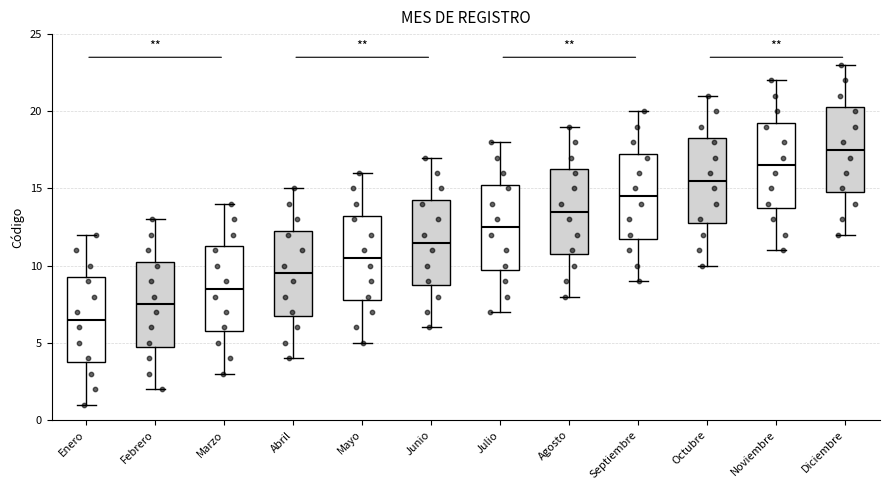

Which box's median line is the highest?

Diciembre